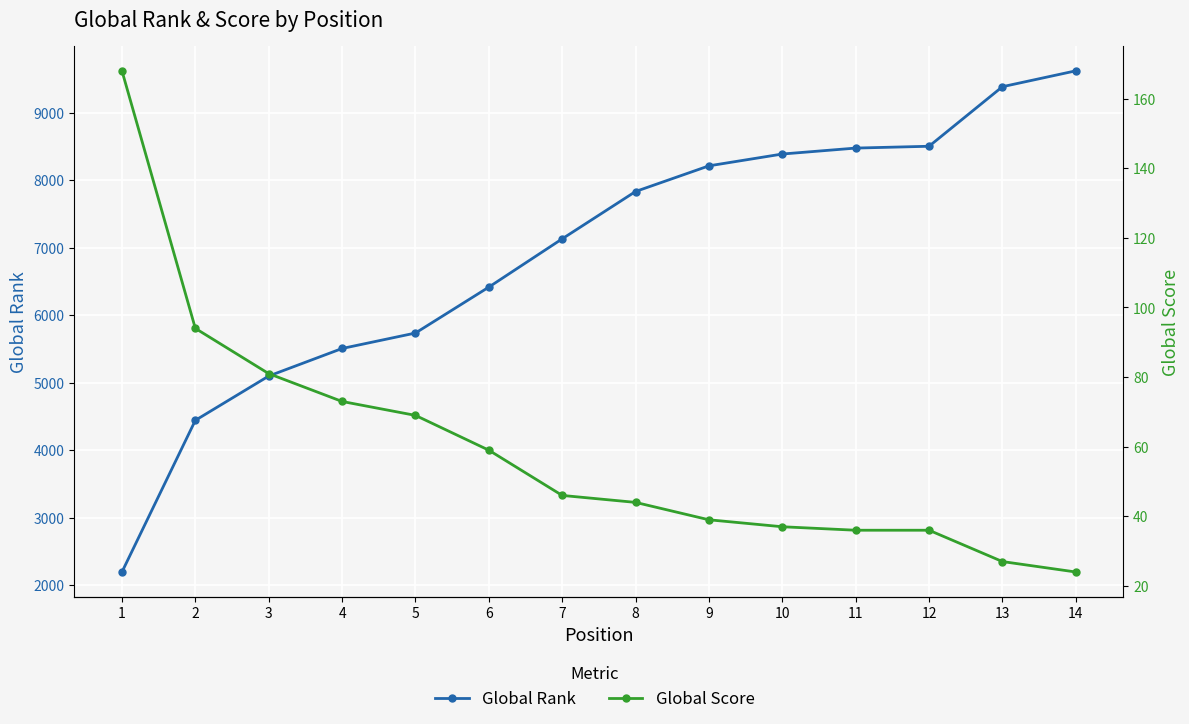

Count the number of data series in this chart.

2